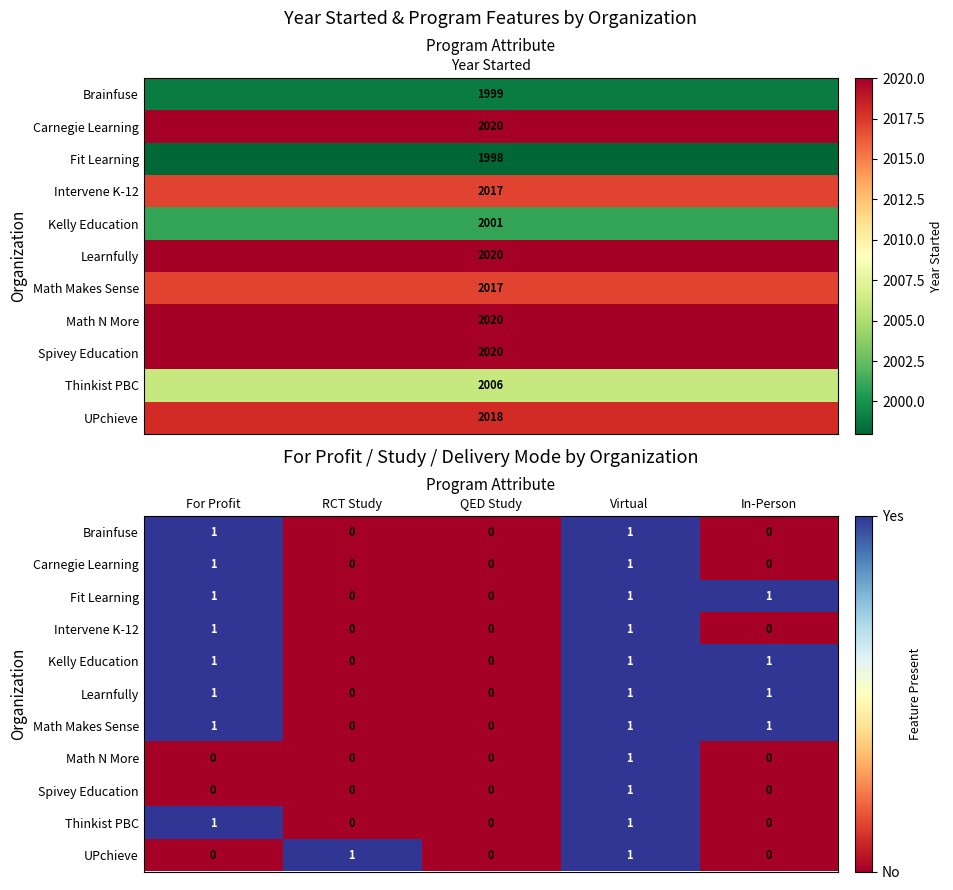

Is it true that Kelly Education equals 1 at Virtual?

True